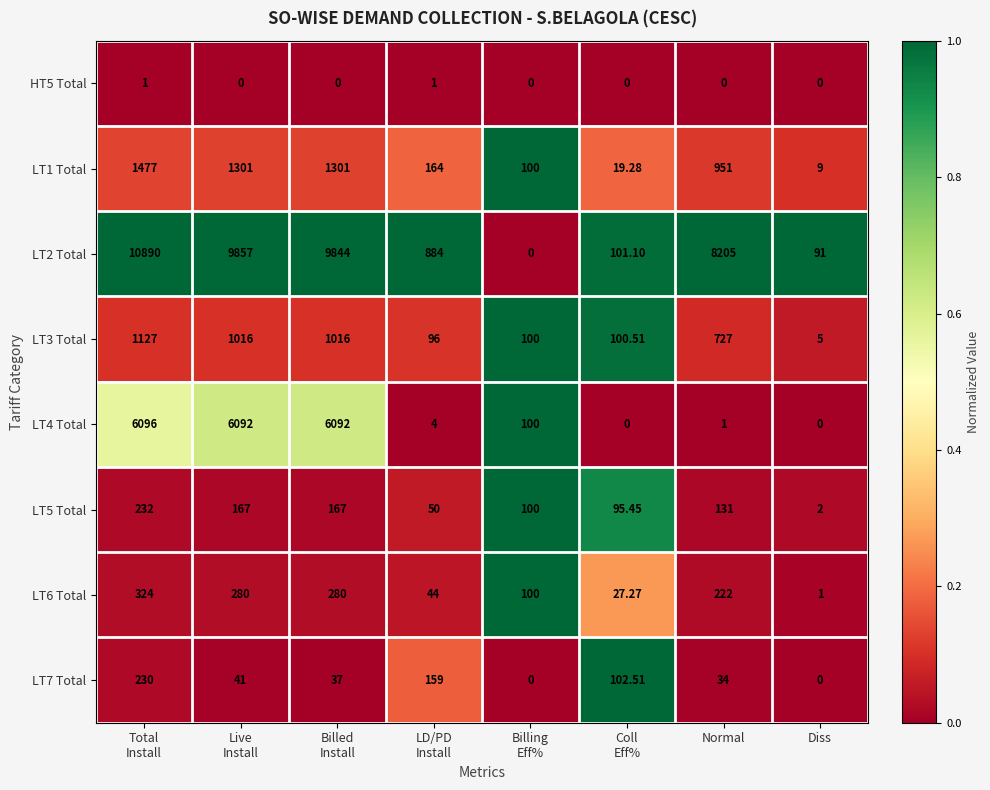

Between Live
Install and Diss, which series saw the biggest shift?

LT2 Total